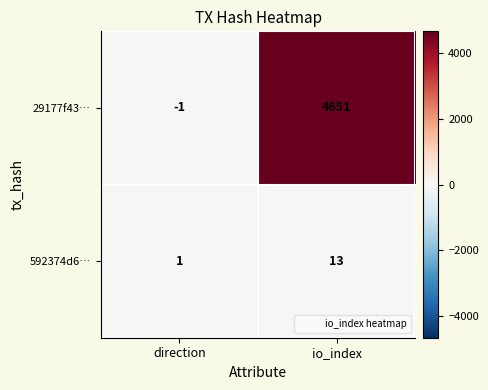

Reading left to right, extract all data points from this chart.

29177f43…: direction=-1	io_index=4651
592374d6…: direction=1	io_index=13